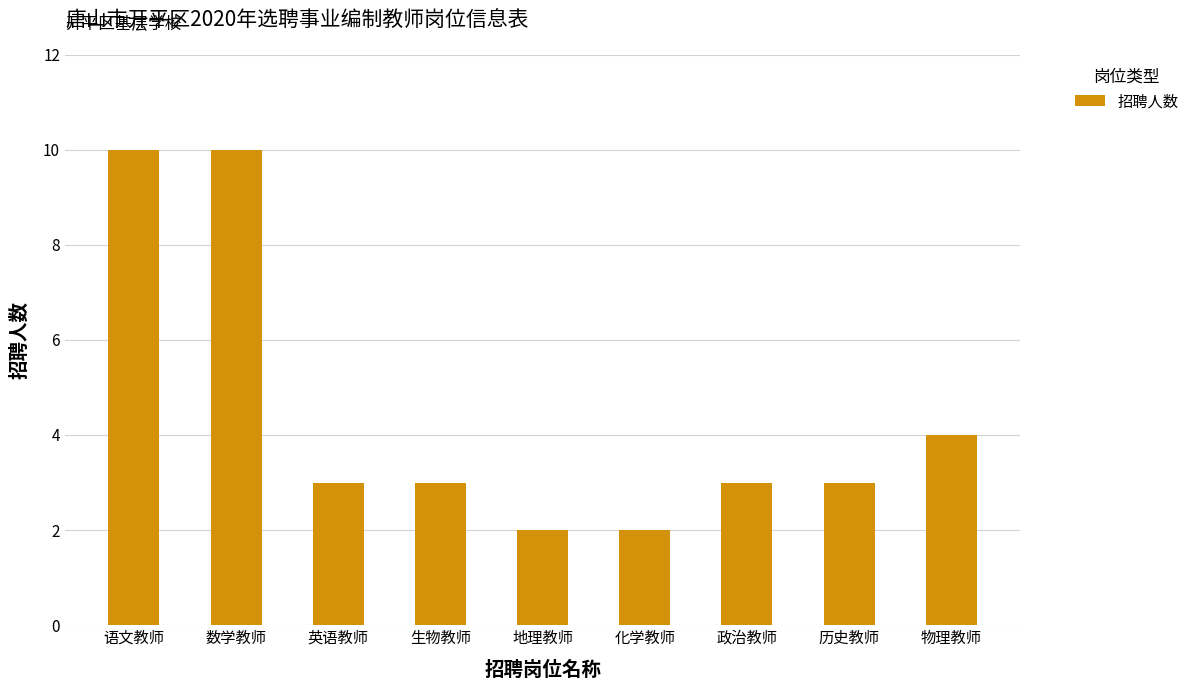

What is the approximate value at 物理教师?

4